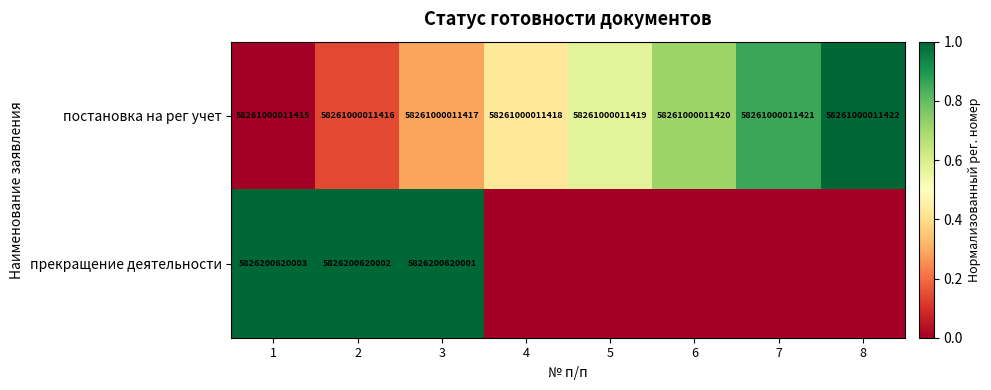

Is it true that постановка на рег учет equals 58261000011422 at 8?

True